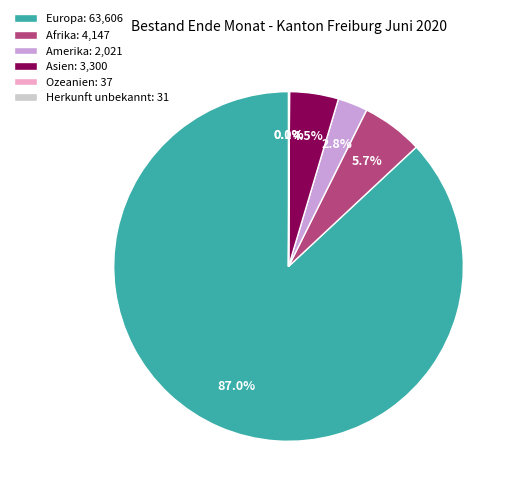

To the nearest percent, what is the average slice percentage?

17%